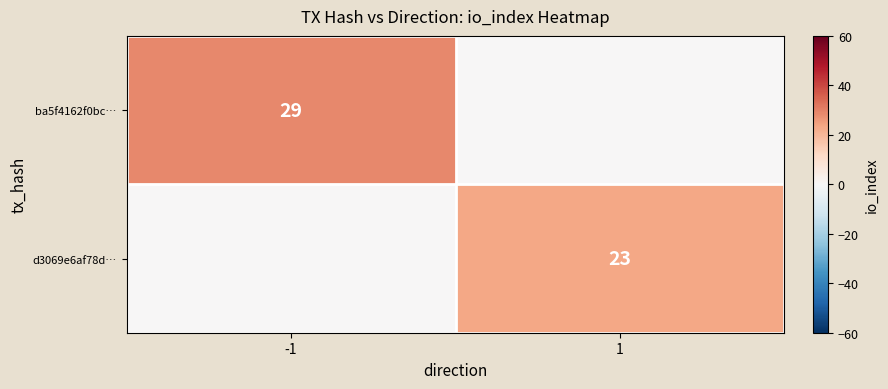

True or false: ba5f4162f0bc… has a value of 38 at -1.

False